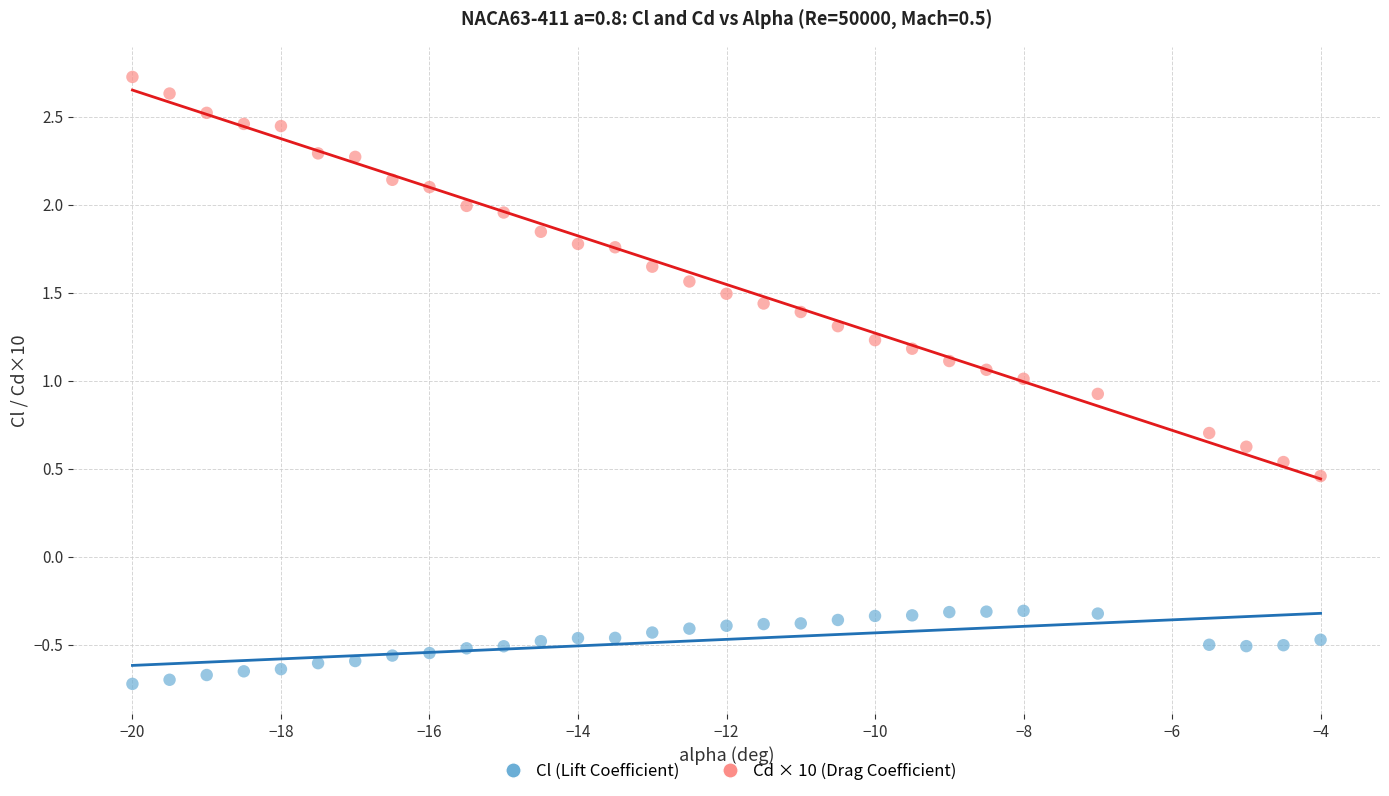

Which series contains the highest Y value?

Cd × 10 (Drag Coefficient)